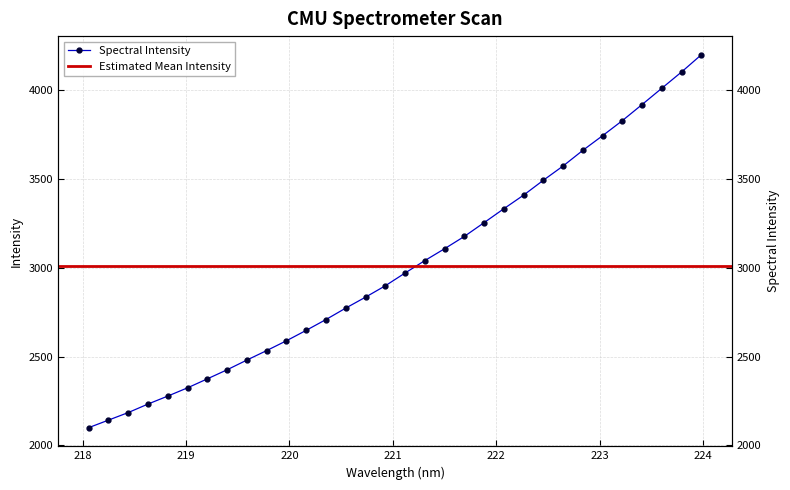

What is the label of the 31st point from the right?

218.2508